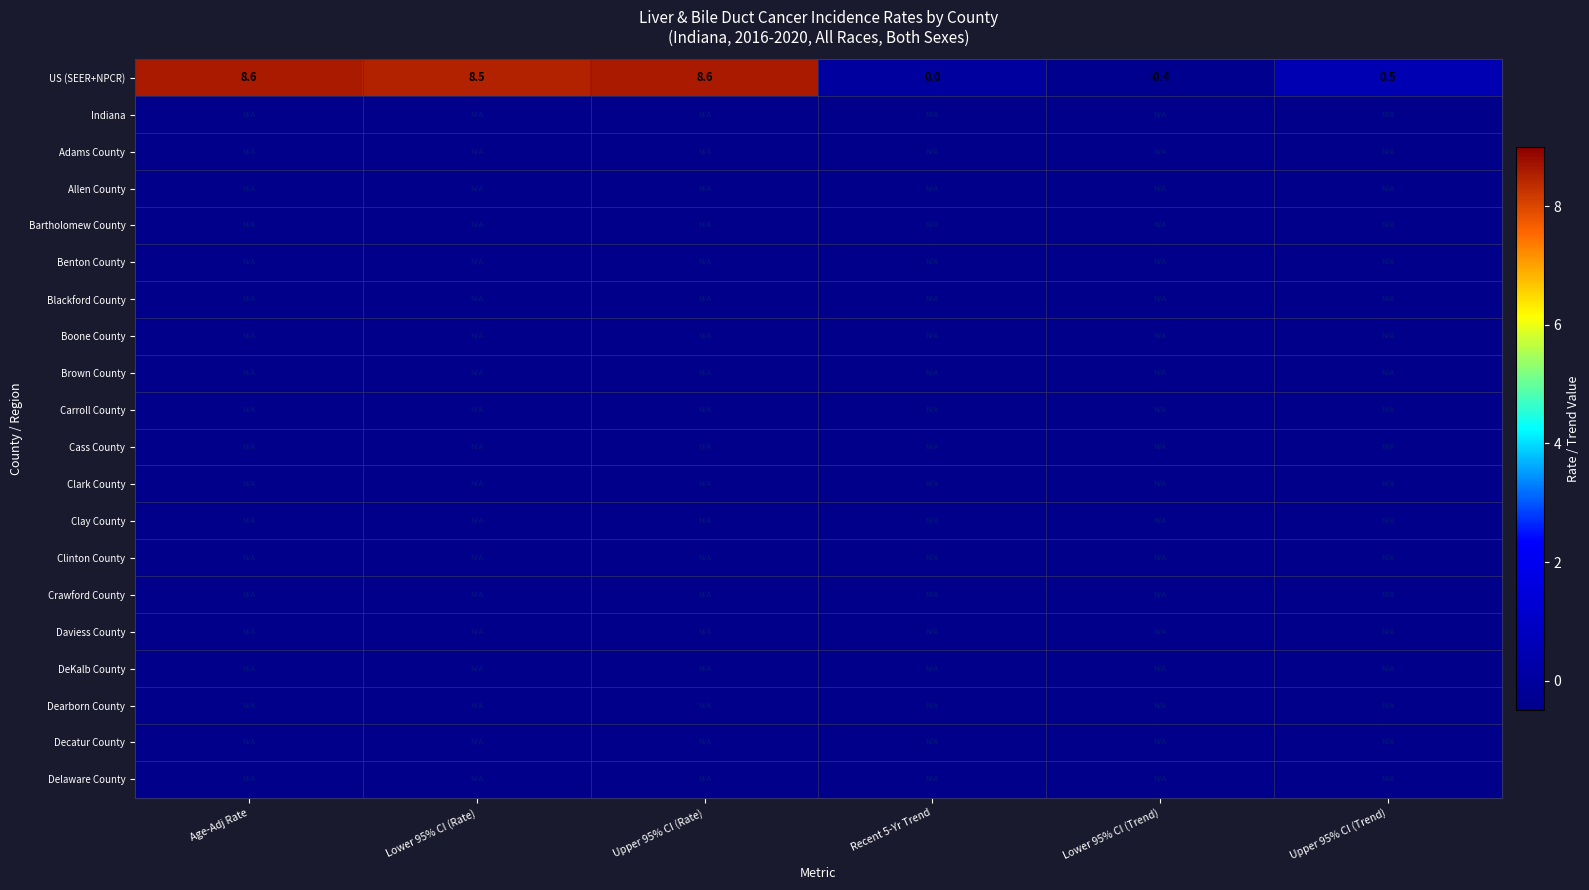

What is the difference between the maximum and minimum values in the US (SEER+NPCR) series?

9.0